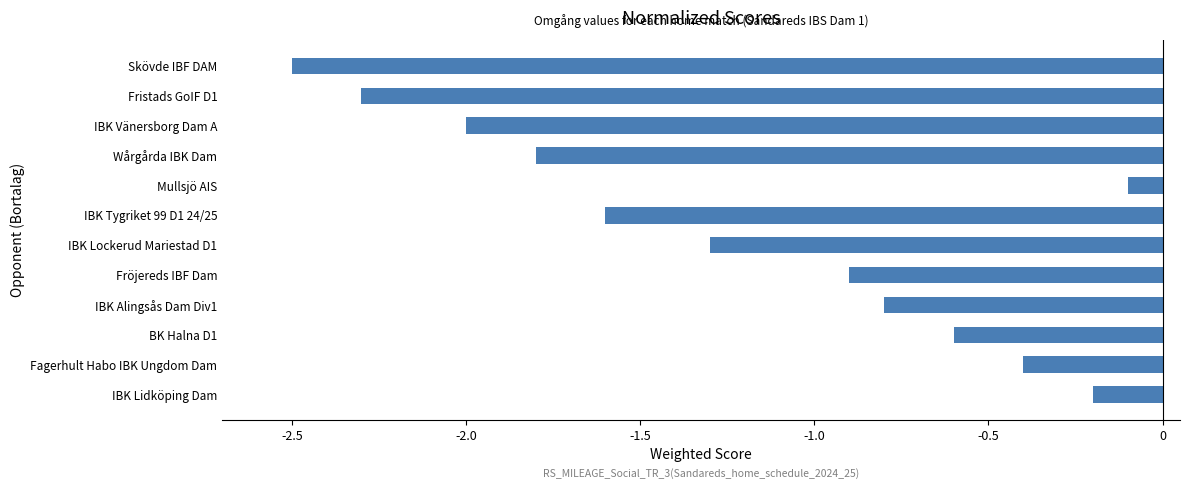

Which category has the highest value across all series?

Mullsjö AIS